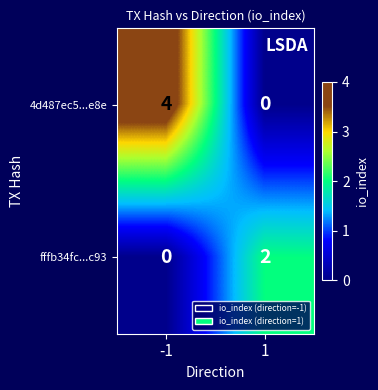

What is the difference between the maximum and minimum values in the 4d487ec5...e8e series?

4